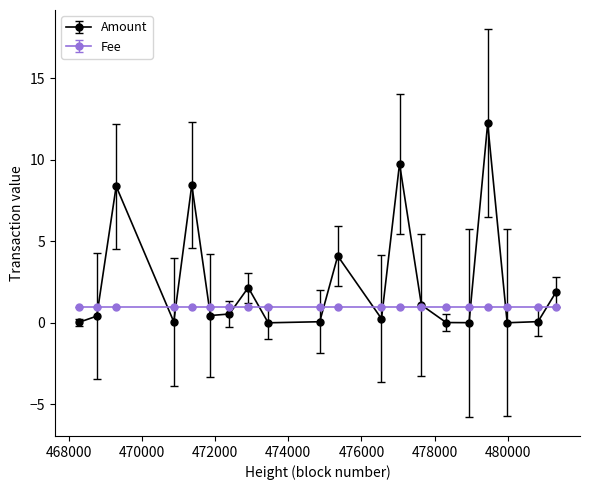

Which series has the largest range (max minus min)?

Amount